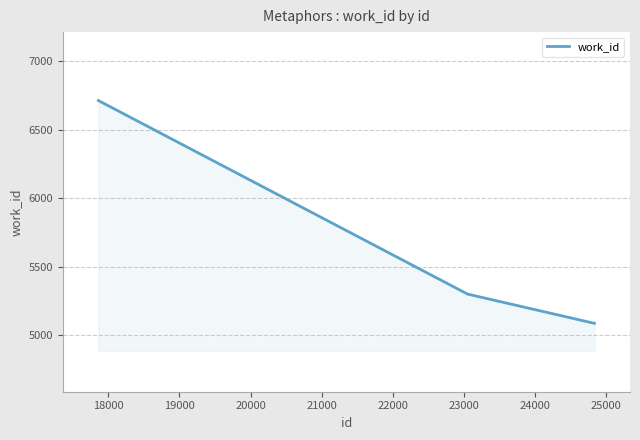

Reading left to right, list all the values displayed in this chart.

6714	5301	5088	5088